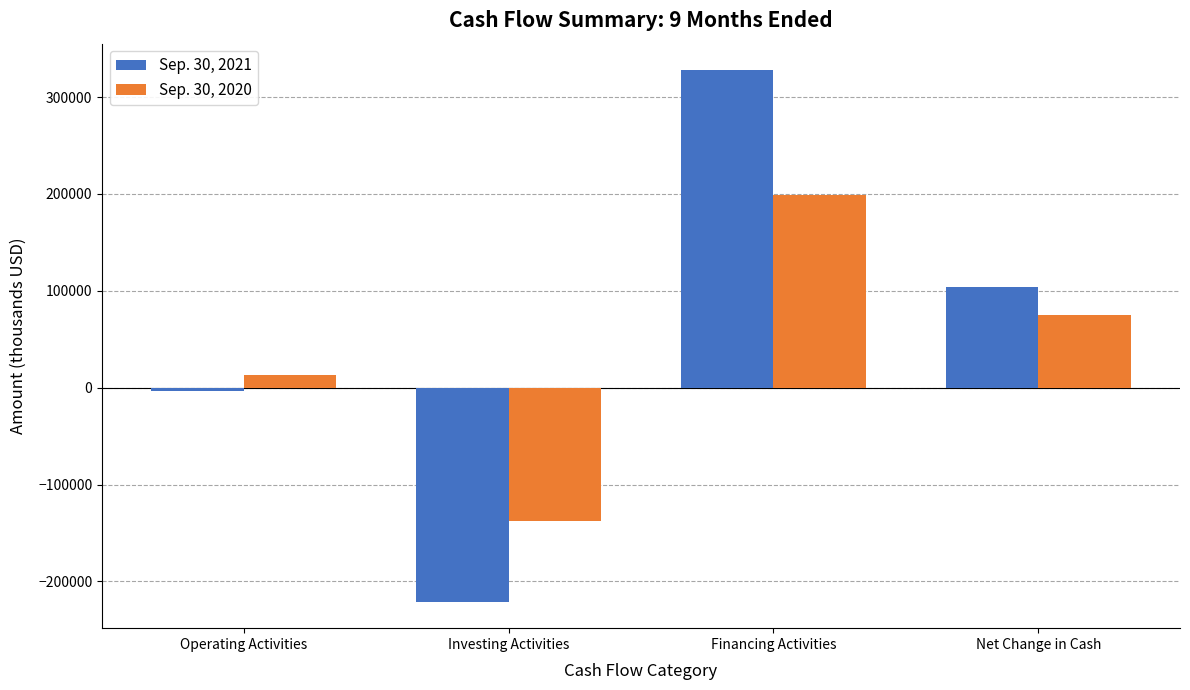

What is the difference between the highest and lowest values at Investing Activities?

83286